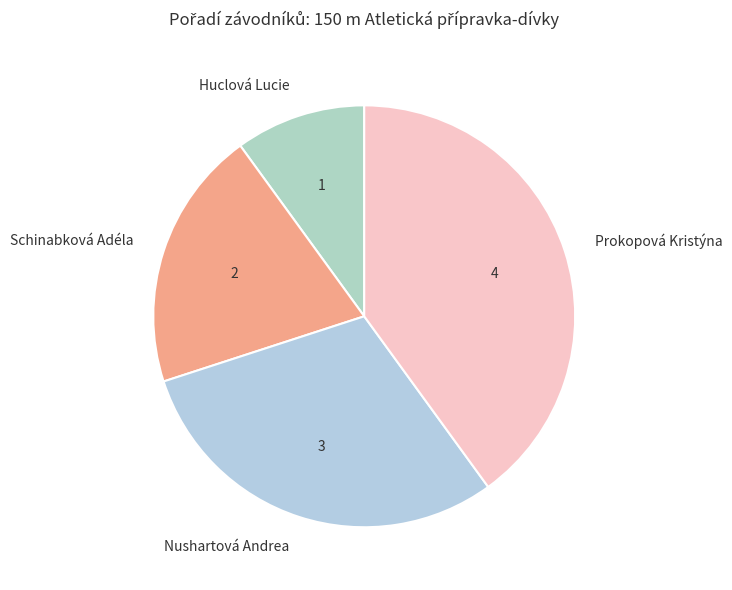

Between Schinabková Adéla and Huclová Lucie, which is larger?

Schinabková Adéla